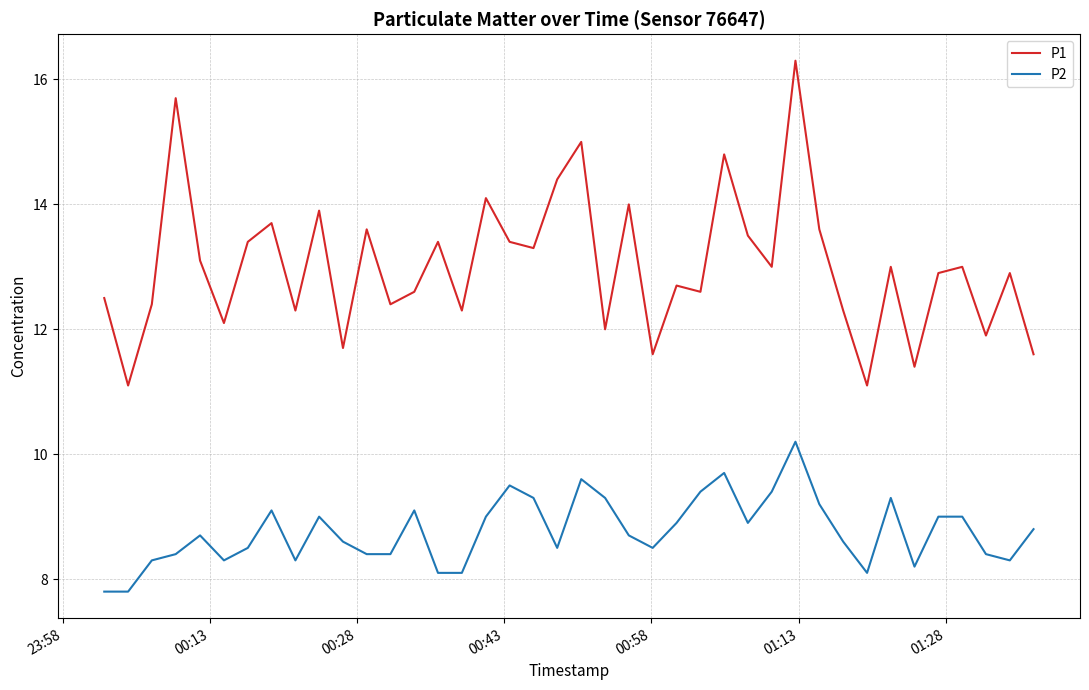

What is the difference between the maximum and minimum values in the P1 series?

5.2